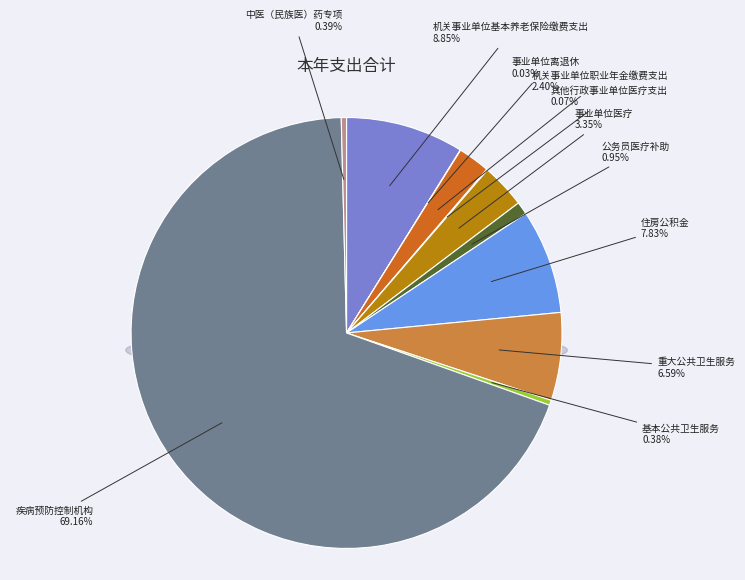

How many slices are in this pie chart?

11